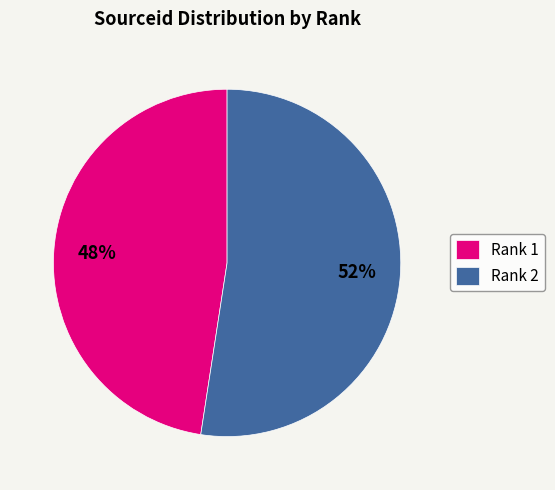

What is the ratio of the value at Rank 2 to the value at Rank 1?

1.1